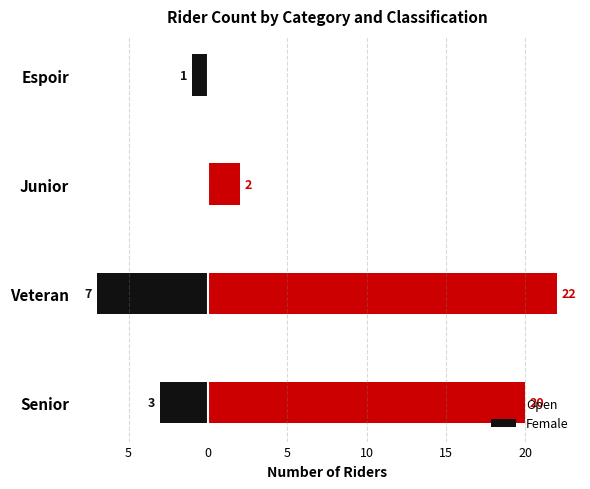

Rank the series by their maximum value, from lowest to highest.

Female, Open